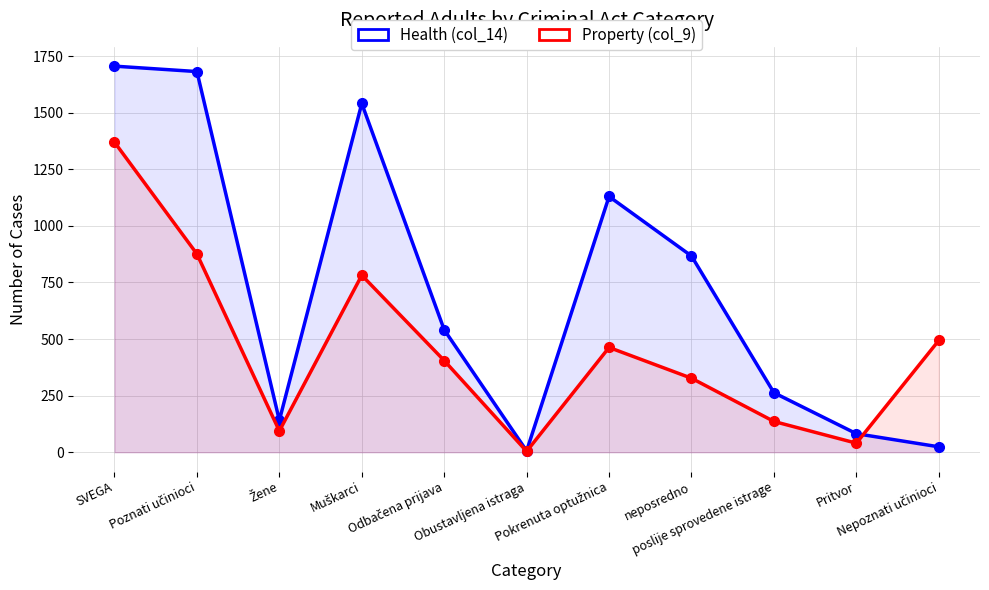

What position from the left is Nepoznati učinioci?

11